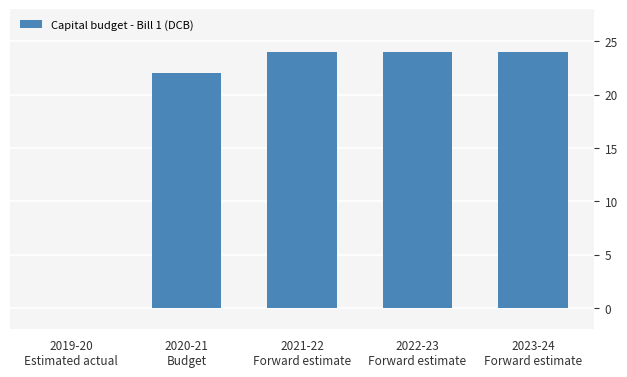

What is the greatest value displayed?

24